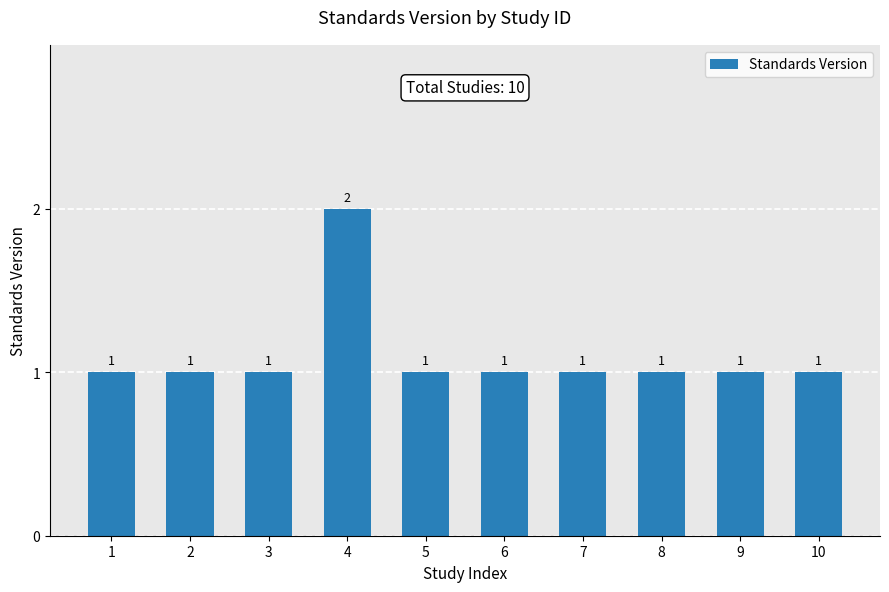

What is the minimum value shown in the chart?

1